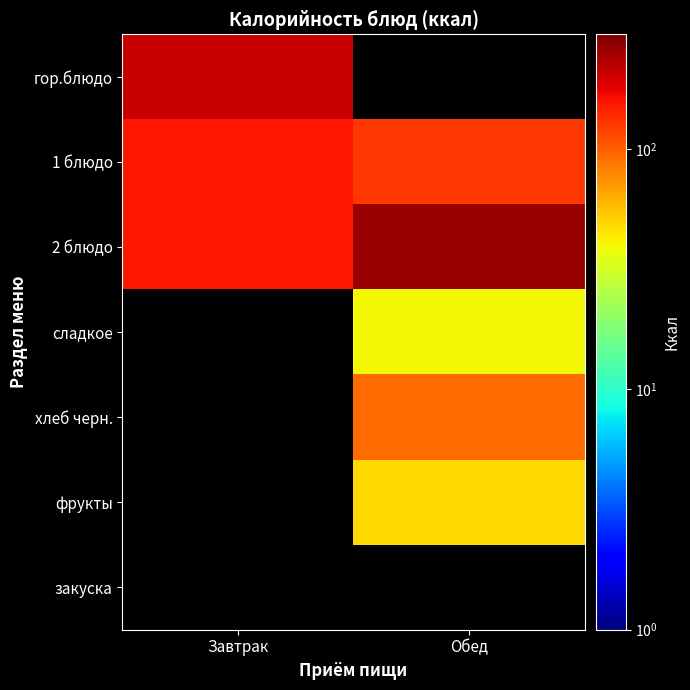

What is the difference between the 2 блюдо values at Завтрак and Обед?

102.2